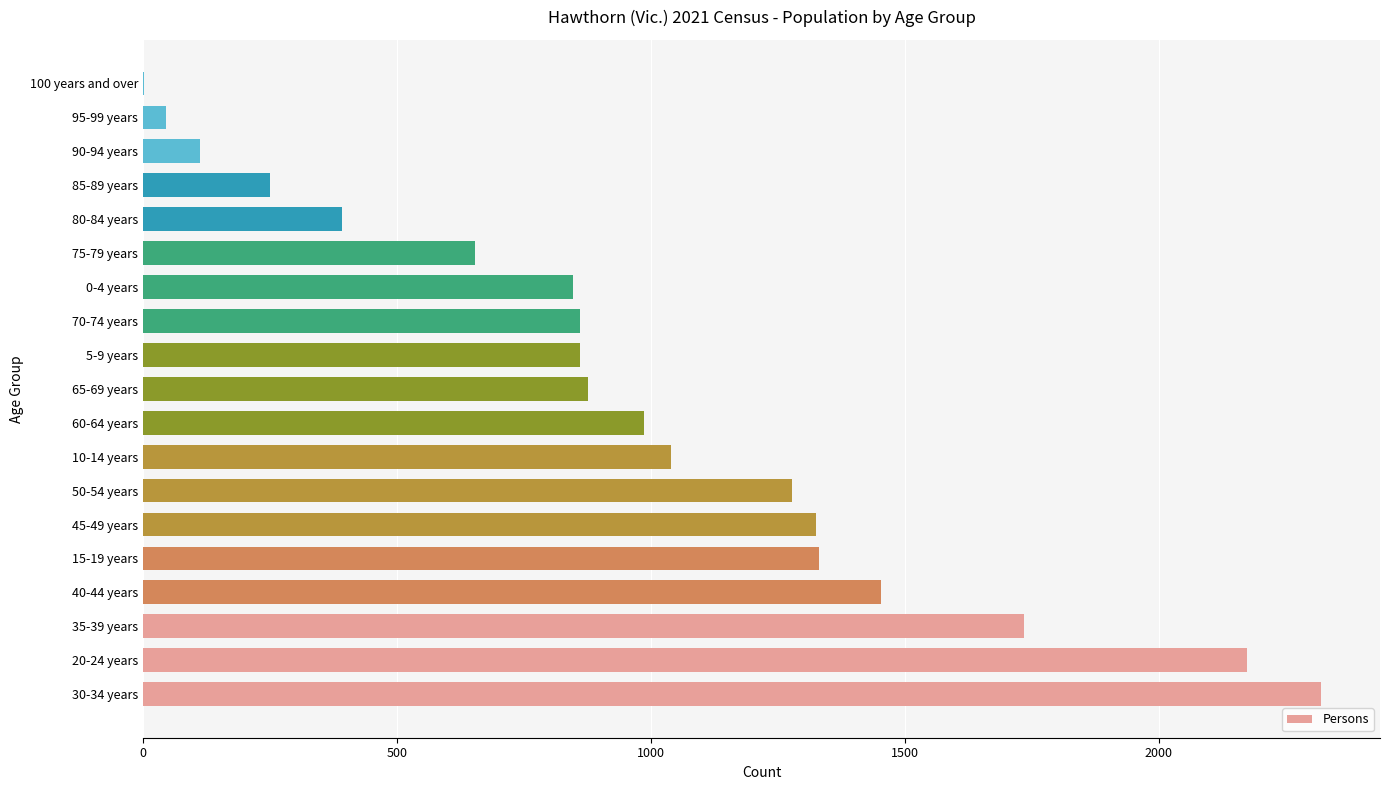

How many data points does each series have?

19